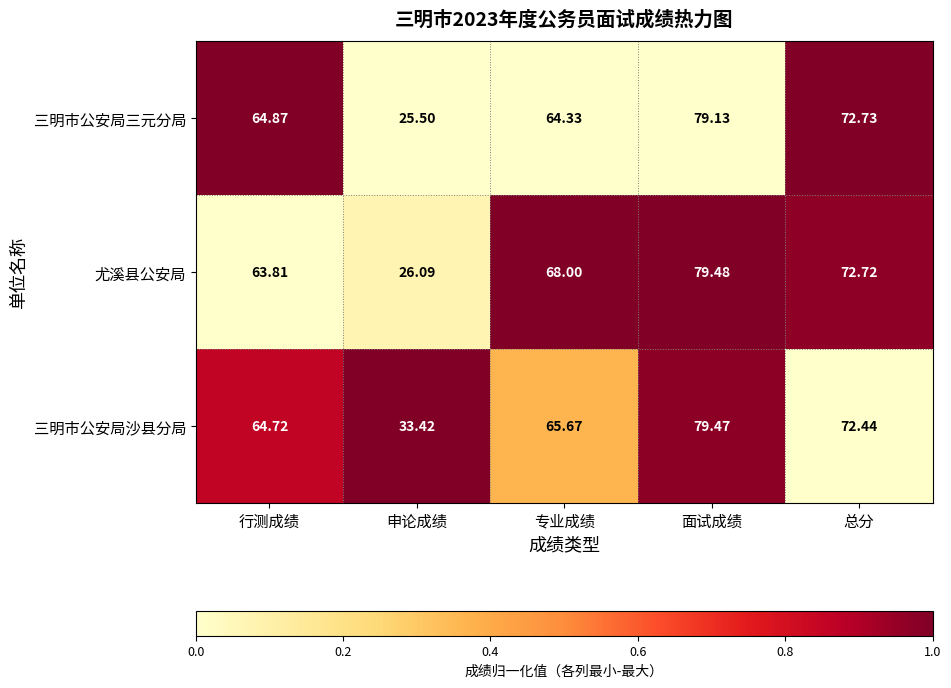

What is the difference between the highest and lowest values at 专业成绩?

3.7